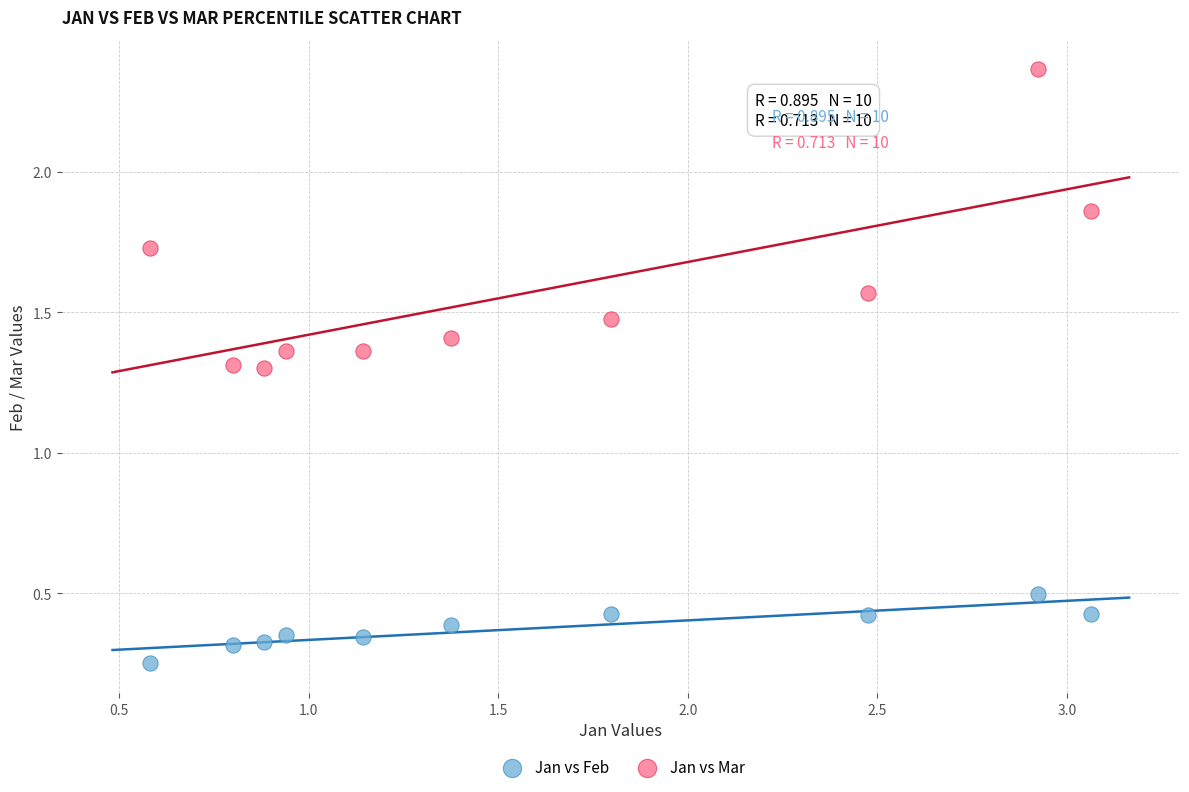

Which series contains the lowest Y value?

Jan vs Feb